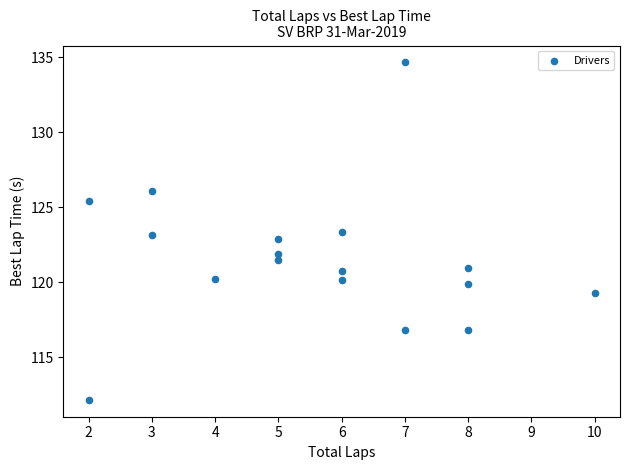

What is the range of X values (max minus min)?

8.0